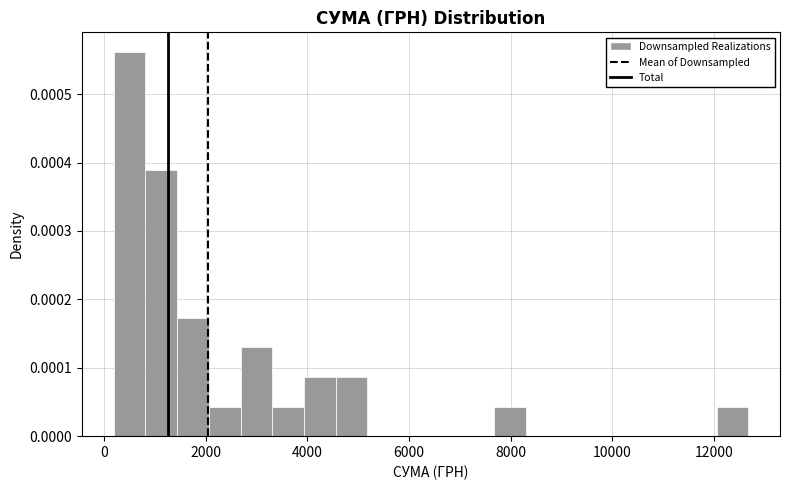

Around what value on the x-axis is the tallest bar? Give the approximate position of its centre, as read against the axis.

400